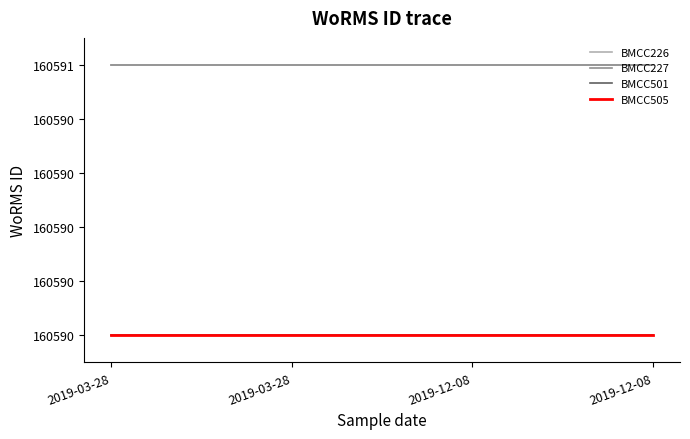

What is the maximum value for BMCC501?

160590